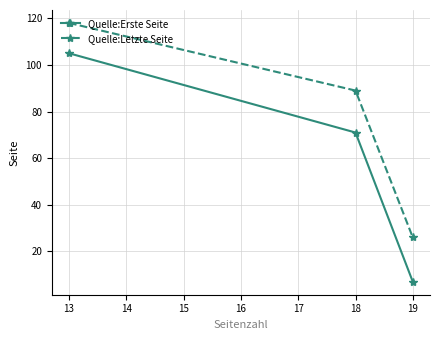

Which series has the largest range (max minus min)?

Quelle:Erste Seite